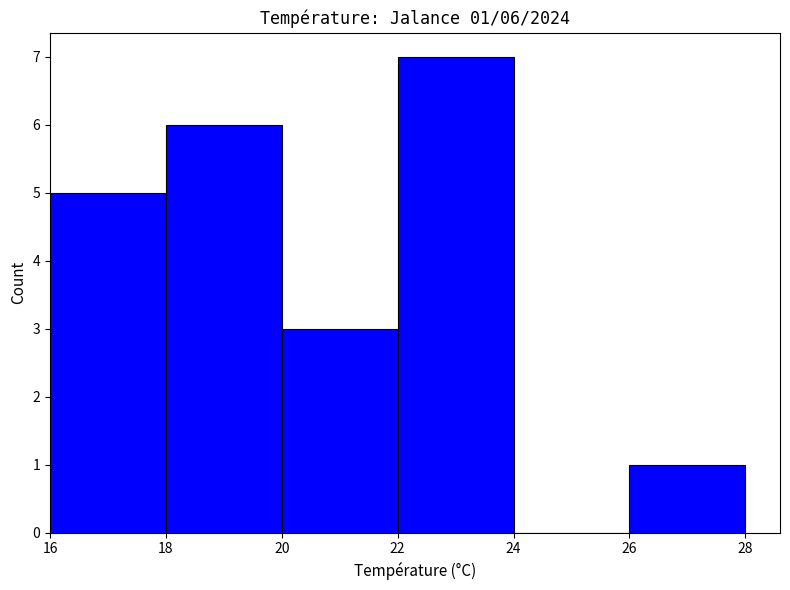

Is it true that the value at 22 is 7?

True